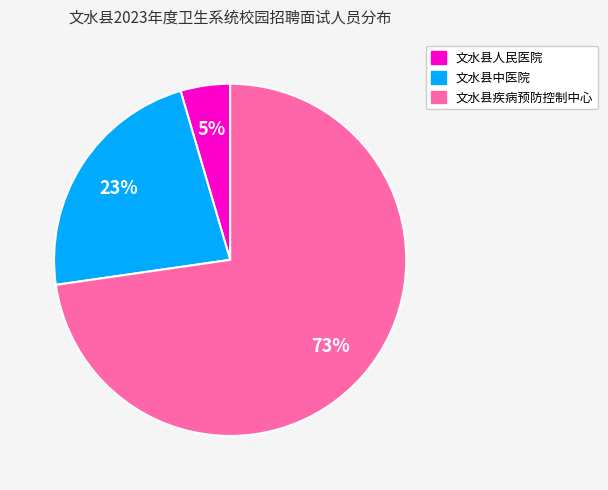

To the nearest percent, what is the difference between the 文水县中医院 and 文水县疾病预防控制中心 slice percentages?

50%